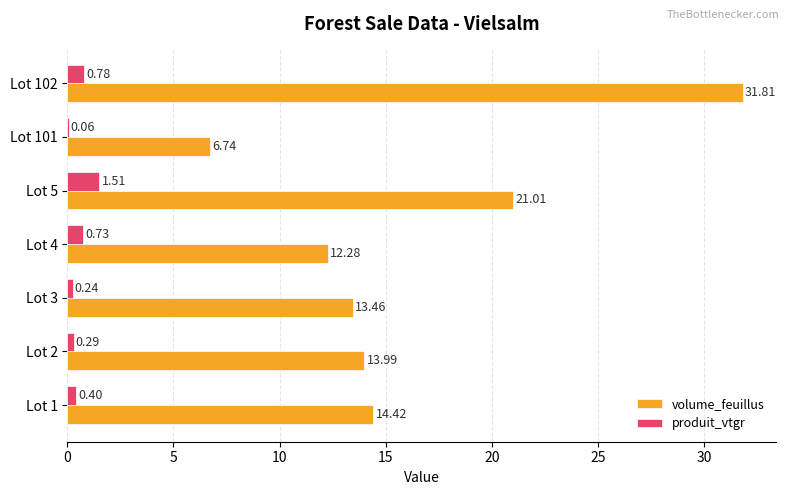

What is the average value of the produit_vtgr series?

0.6